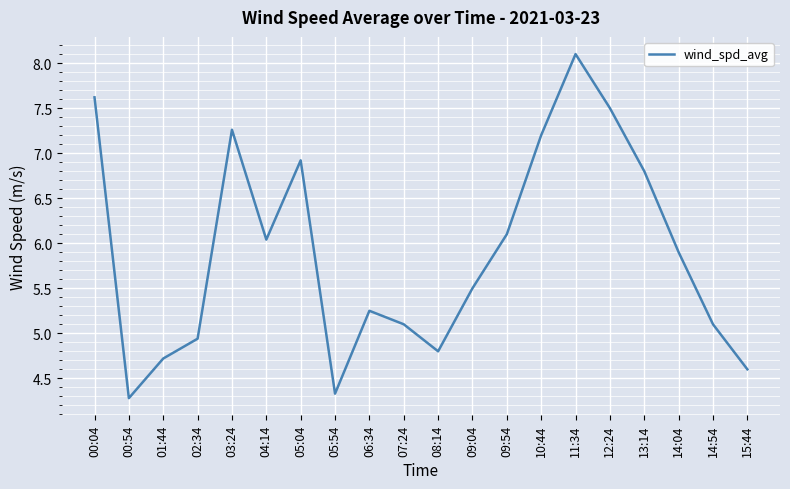

What is the difference between the maximum and minimum values?

3.8